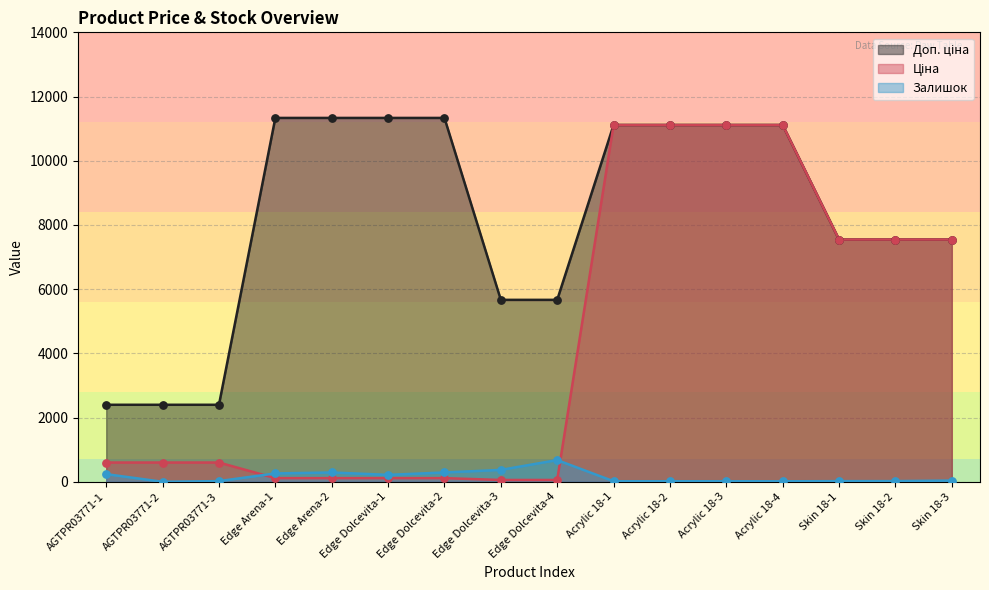

Which series reaches the maximum Y coordinate?

Доп. ціна